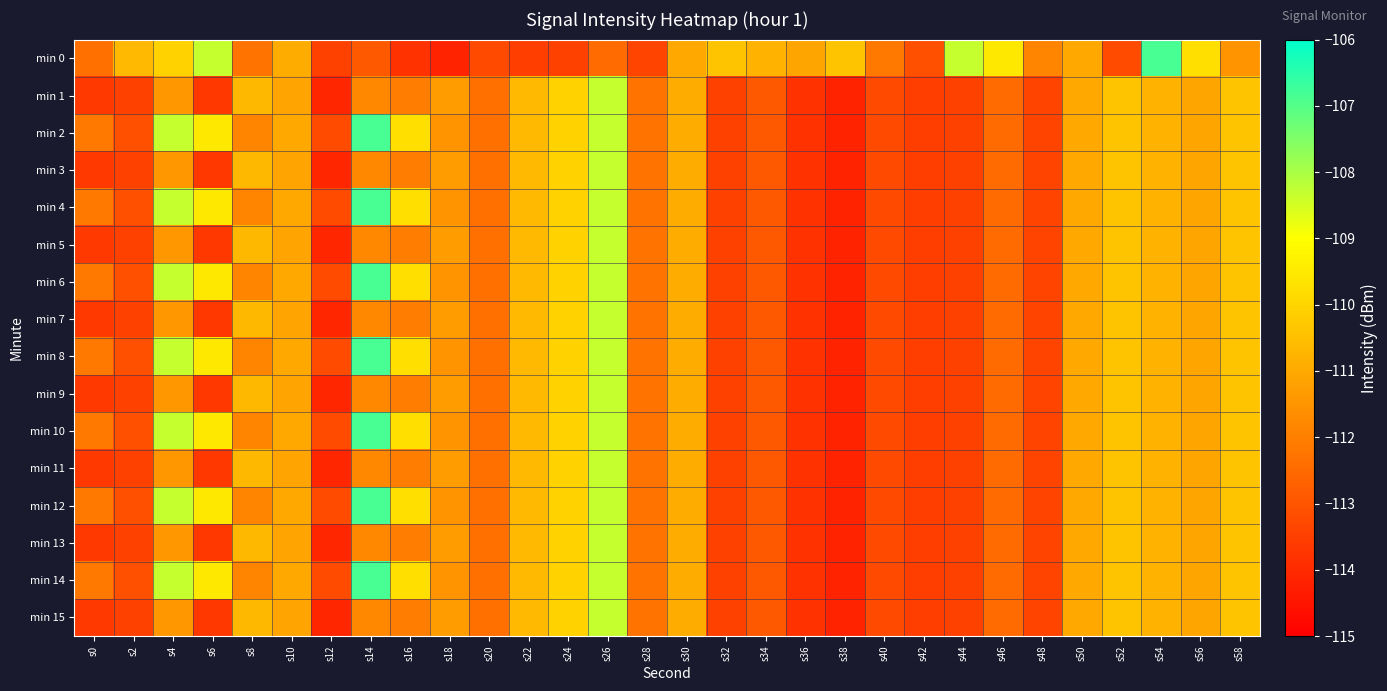

Which series changed the most between s22 and s34?

min 0